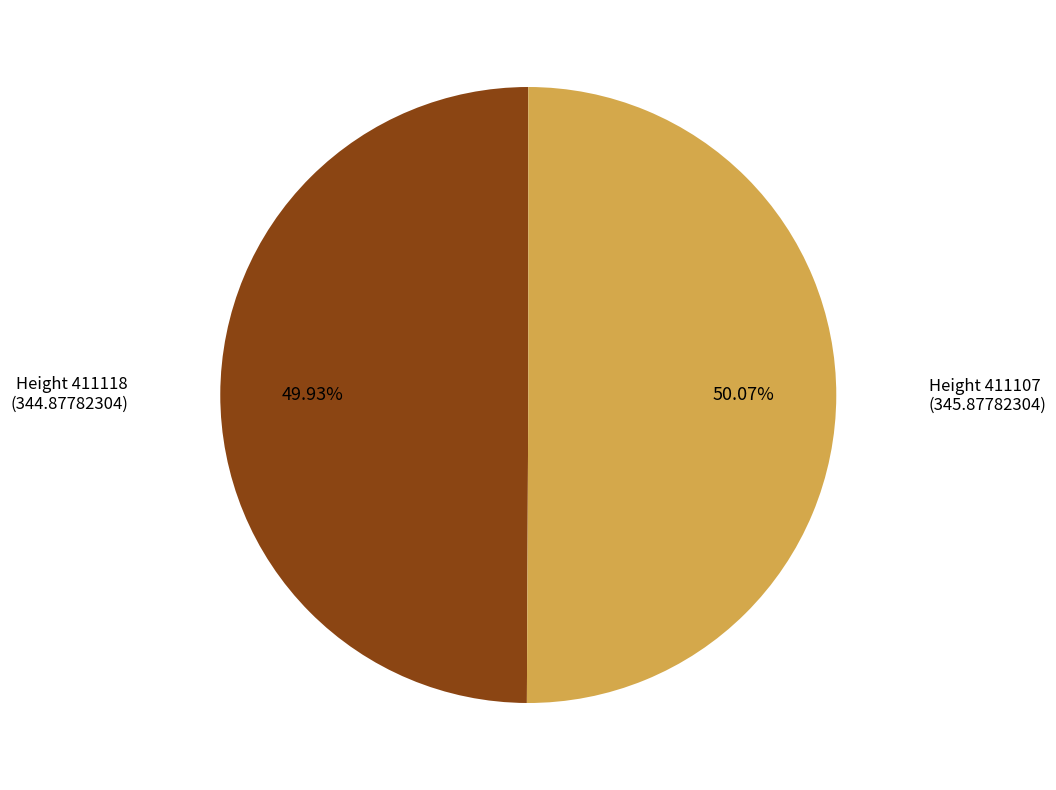

How many segments does this pie chart have?

2